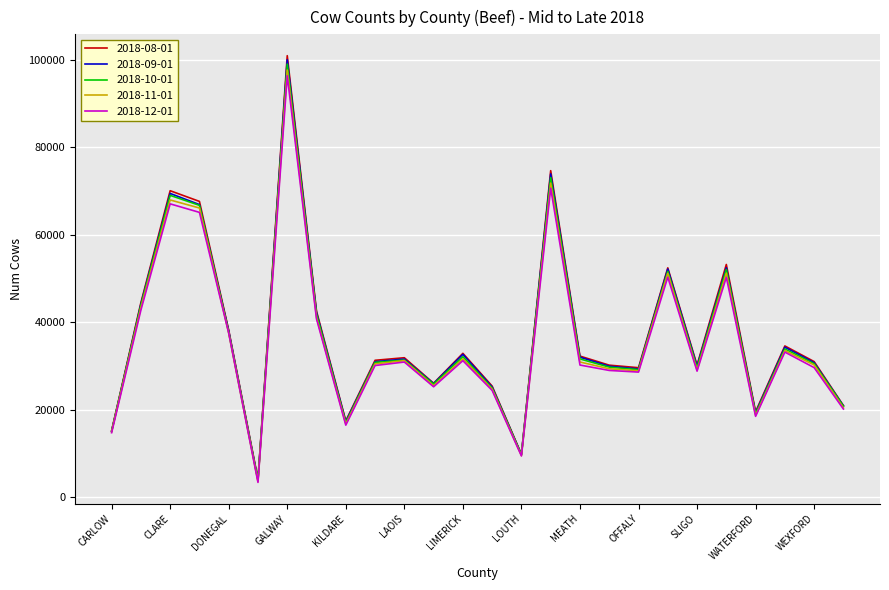

What is the highest value of the 2018-12-01 series?

96308